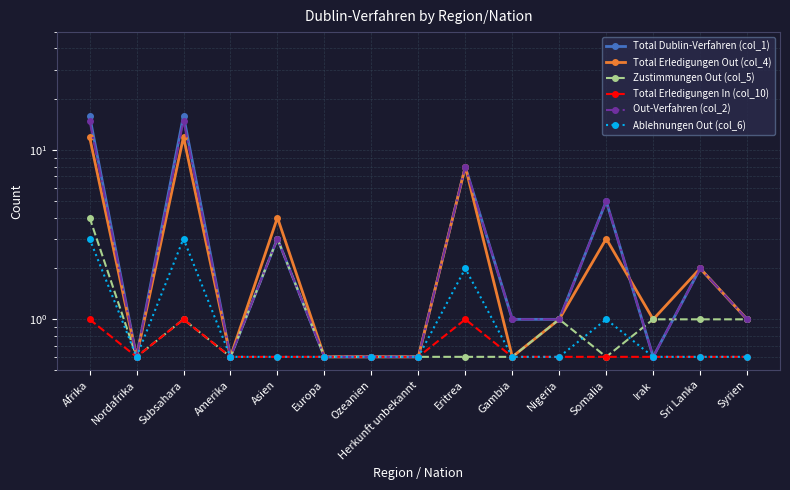

In Total Erledigungen In (col_10), how many points are higher than both neighbors (excluding endpoints)?

2